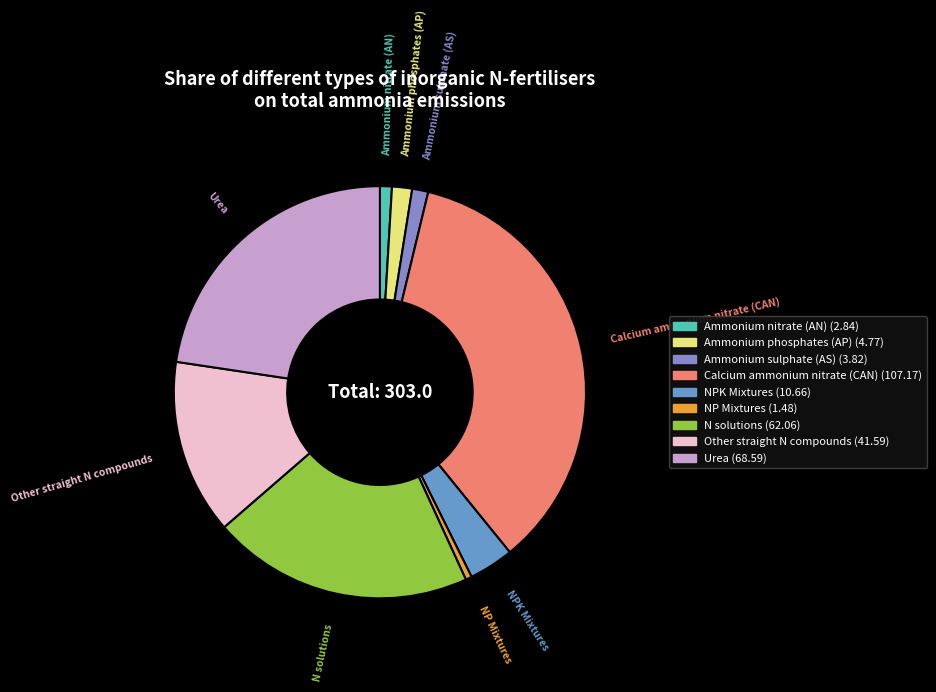

True or false: Other straight N compounds accounts for 23% of the total.

False